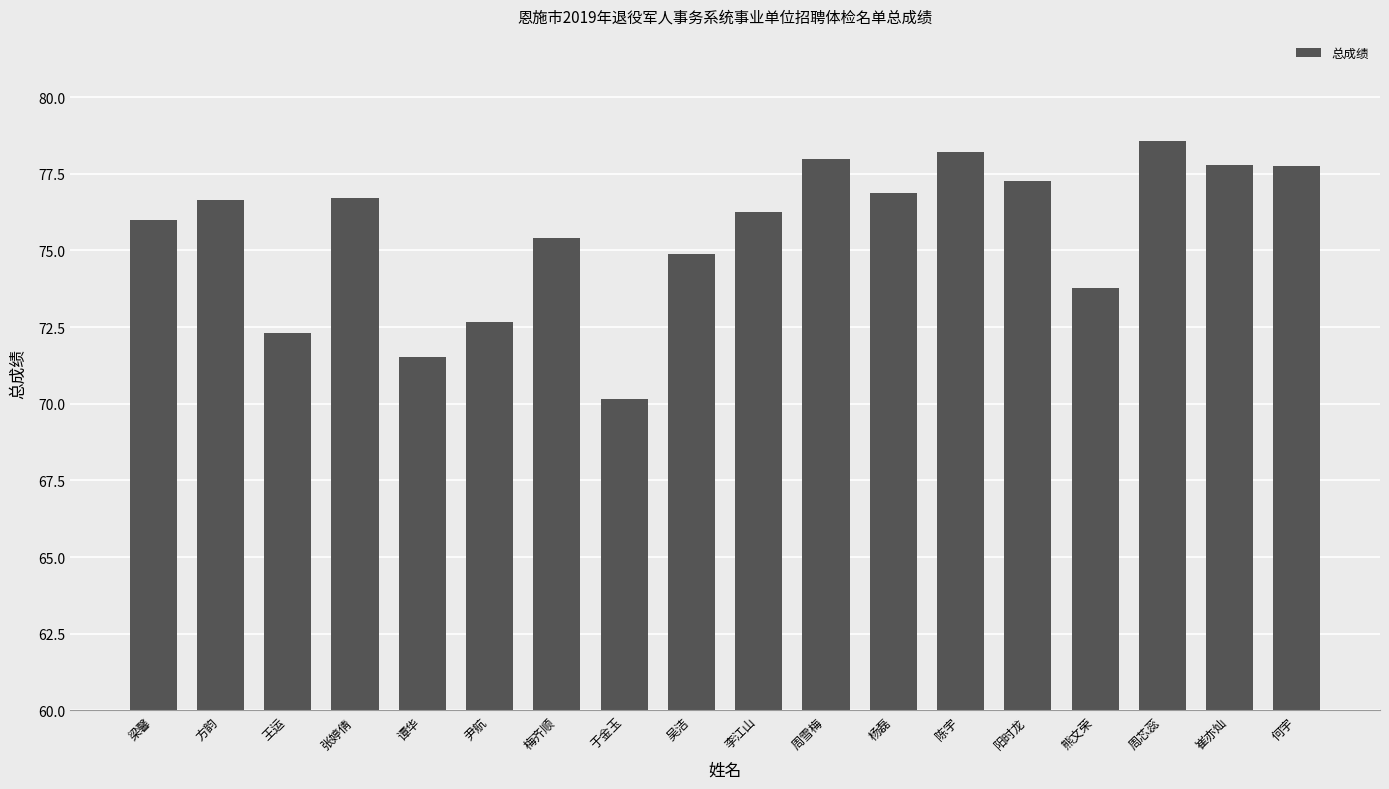

How many bars are there in total?

18